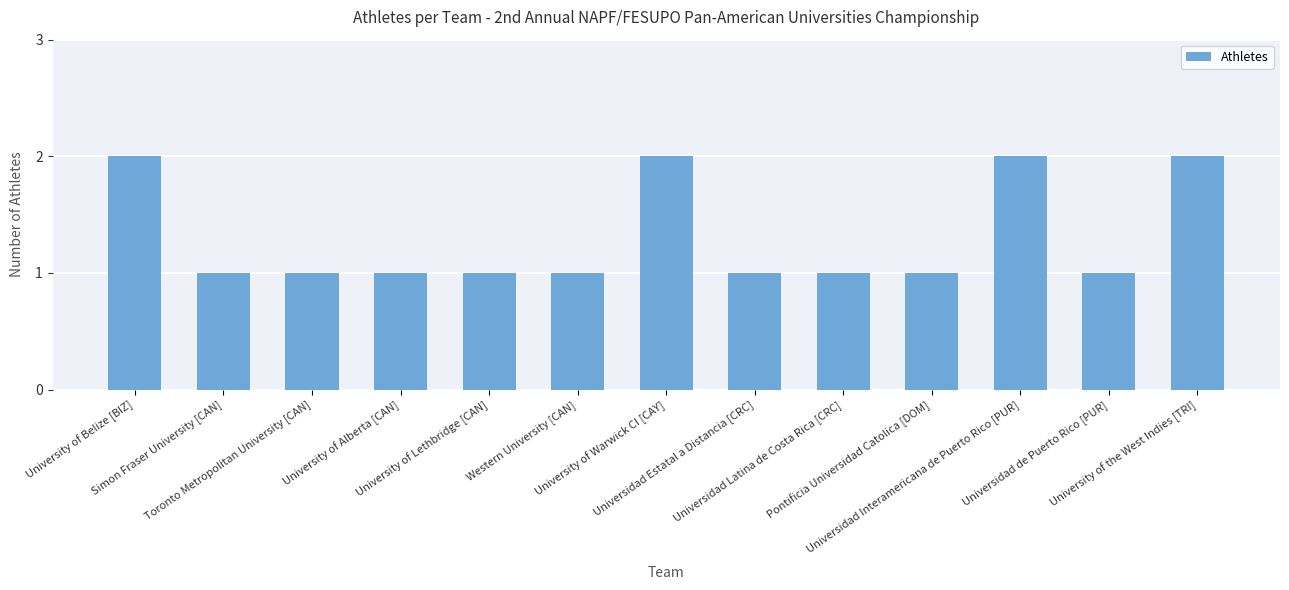

What is the label of the 3rd bar from the left?

Toronto Metropolitan University [CAN]